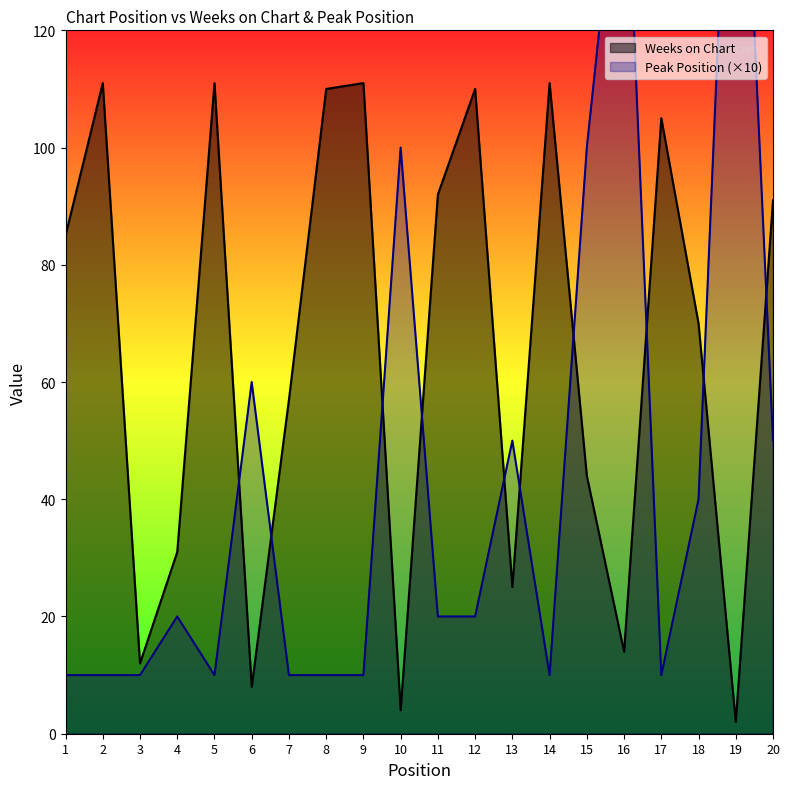

At which category is the sum across all series the highest?

19